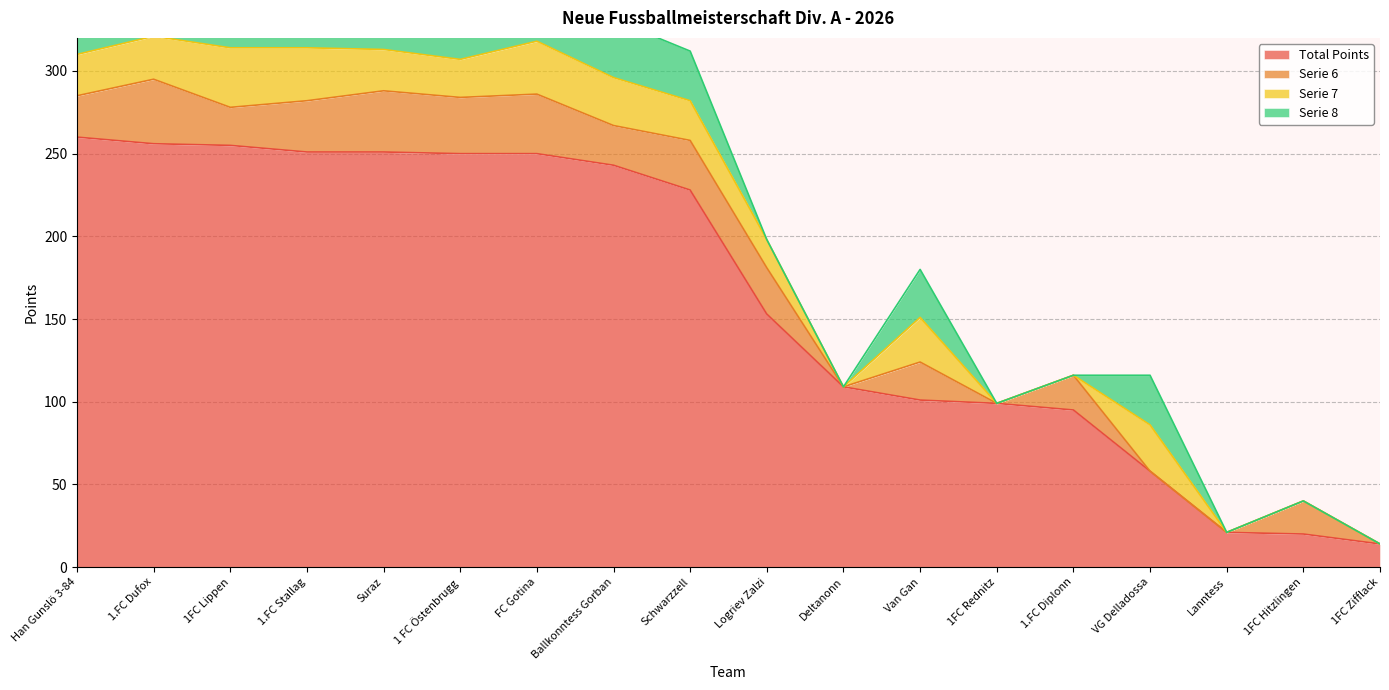

What is the sum of all Serie 8 values?

340